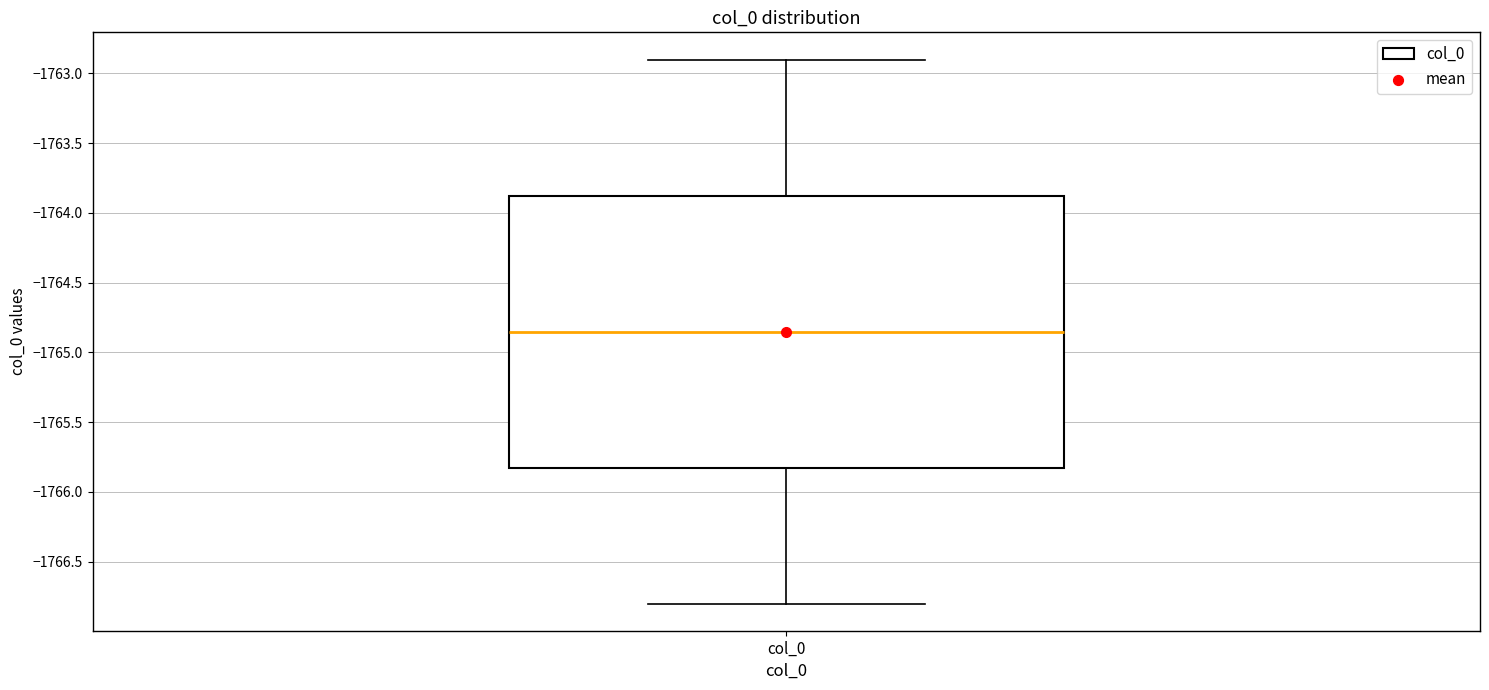

Transcribe this box plot: give where the median line is, the range the box spans, and where the two whiskers end, as read against the y-axis. The values are not printed on the chart, so give them approximately, as read against the axis.

median -1764.85, box -1765.80 to -1763.85, whiskers -1766.80 to -1762.90